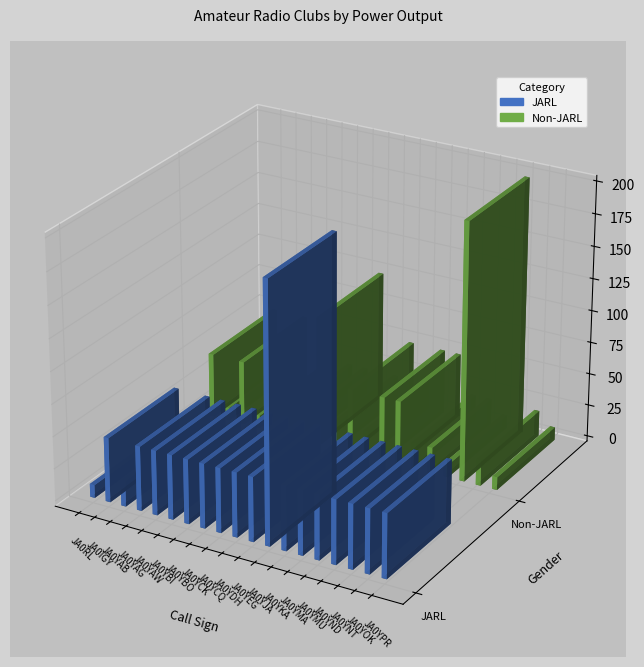

Reading left to right, transcribe all the data shown in this chart.

JARL: JA0RL=10	JA0IGY=50	JA0YAB=20	JA0YAG=50	JA0YAW=50	JA0YBI=50	JA0YBO=50	JA0YCK=50	JA0YCQ=50	JA0YDH=50	JA0YEG=50	JA0YJA=200	JA0YKA=50	JA0YMA=50	JA0YMU=50	JA0YND=50	JA0YNT=50	JA0YOK=50	JA0YPR=50
Non-JARL: JA0RL=50	JA0IGY=10	JA0YAB=50	JA0YAG=10	JA0YAW=10	JA0YBI=20	JA0YBO=20	JA0YCK=100	JA0YCQ=20	JA0YDH=50	JA0YEG=20	JA0YJA=50	JA0YKA=50	JA0YMA=20	JA0YMU=20	JA0YND=10	JA0YNT=200	JA0YOK=20	JA0YPR=10